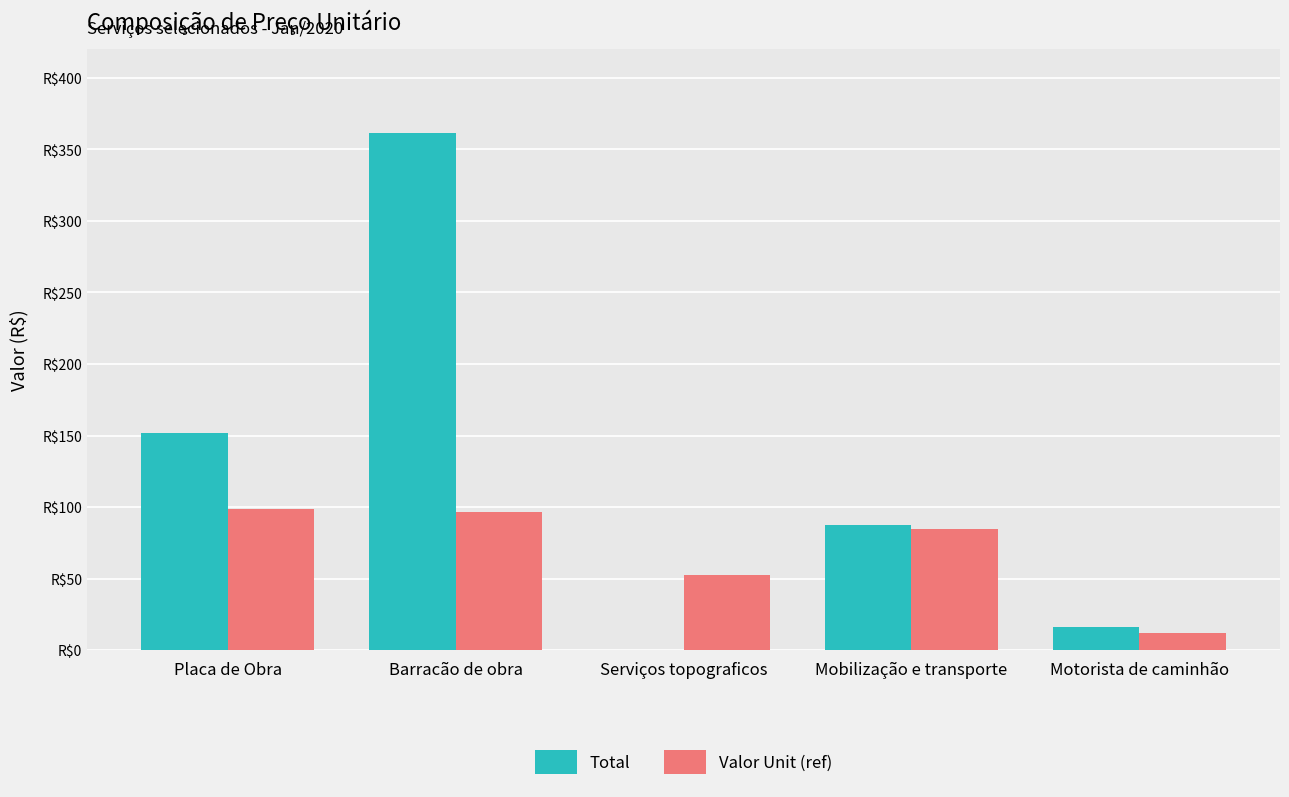

What is the greatest value displayed?

361.3